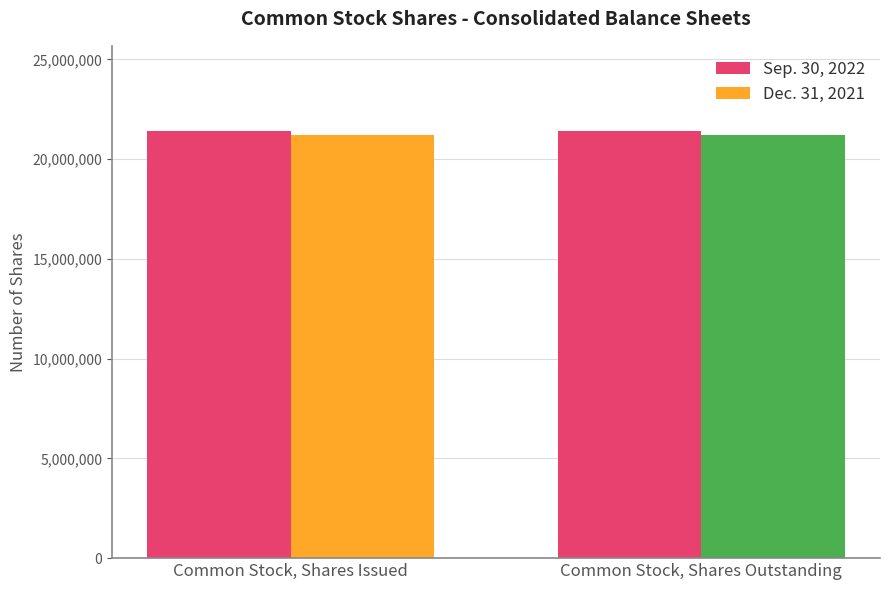

List the series in order of their peak value, lowest first.

Dec. 31, 2021, Sep. 30, 2022